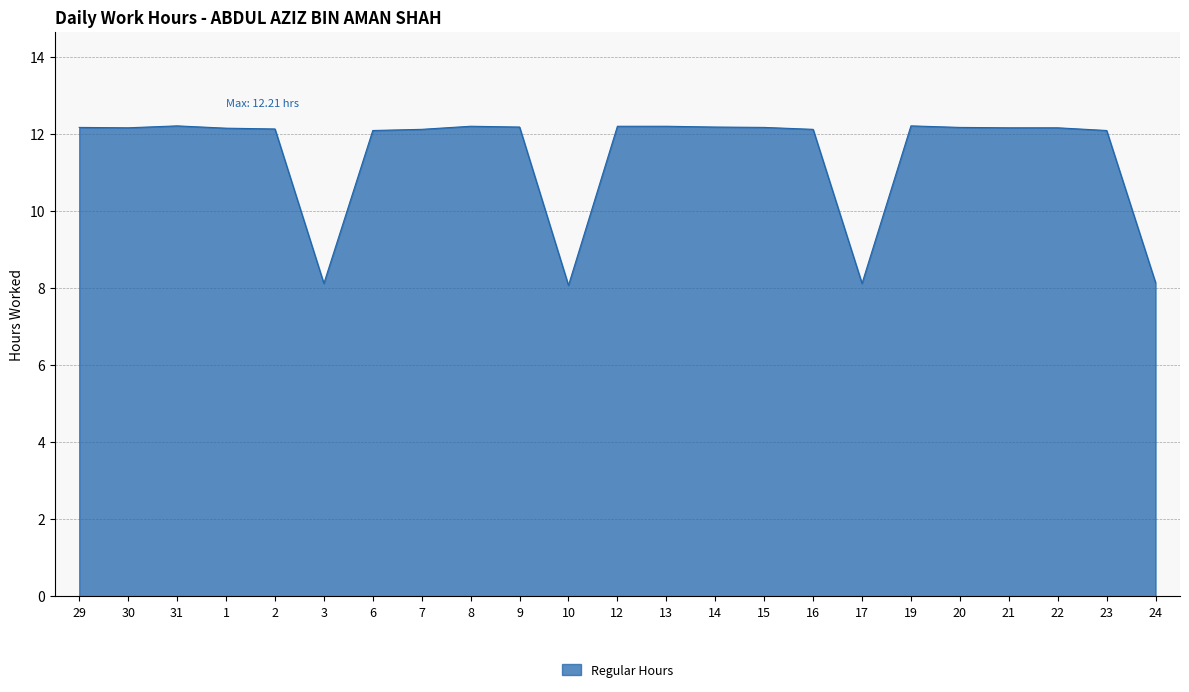

What is the difference between the values at 10 and 24?

0.1